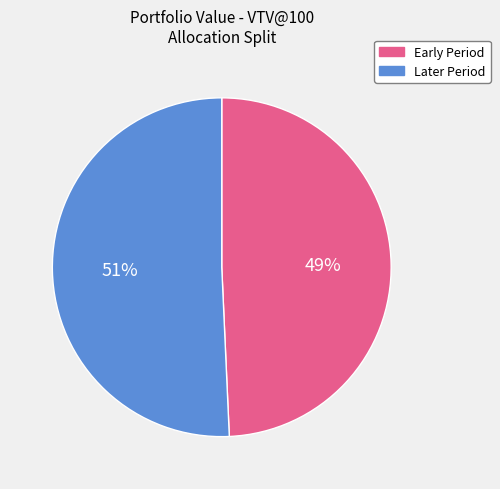

Is it true that Early Period is 49% of the pie?

True